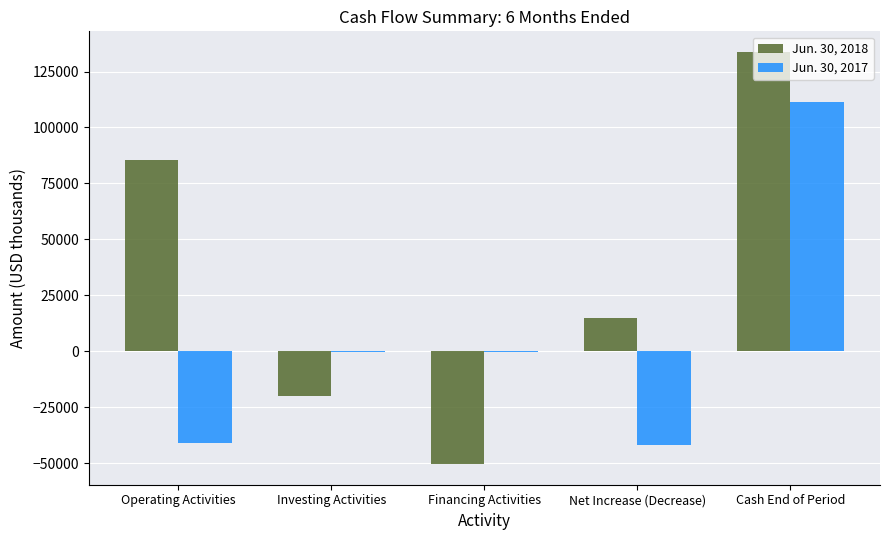

Between Operating Activities and Net Increase (Decrease), which series saw the biggest shift?

Jun. 30, 2018